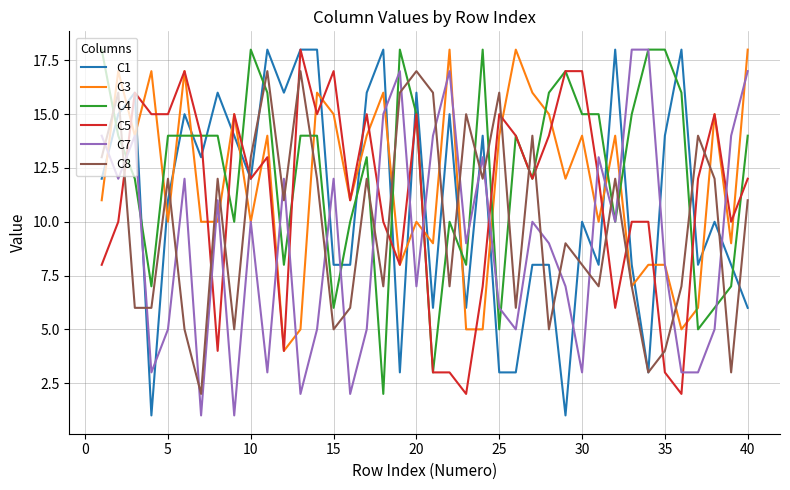

What is the greatest value displayed?

18